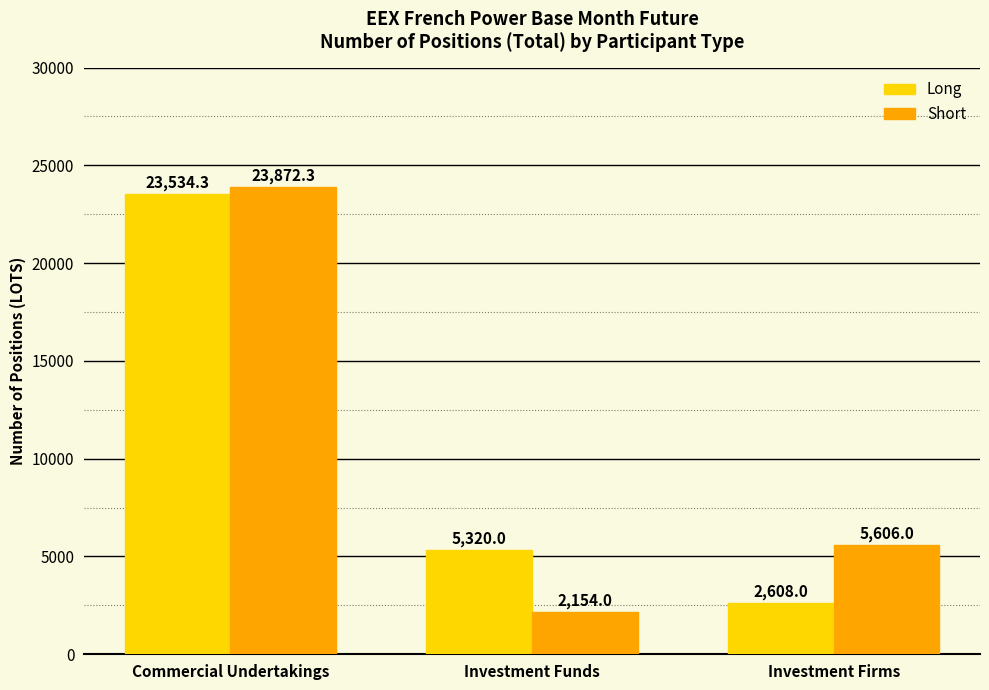

Between Investment Funds and Investment Firms, which series saw the biggest shift?

Short